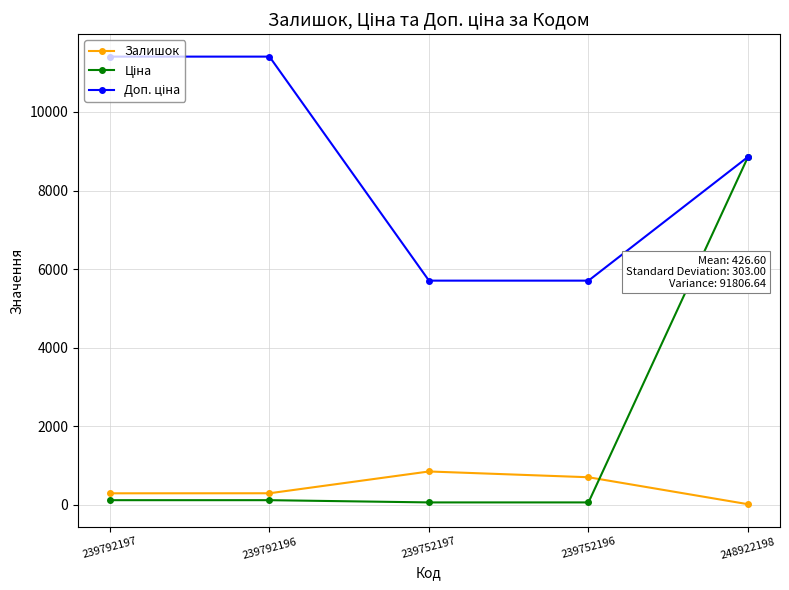

Which category has the lowest value in the Залишок series?

248922198